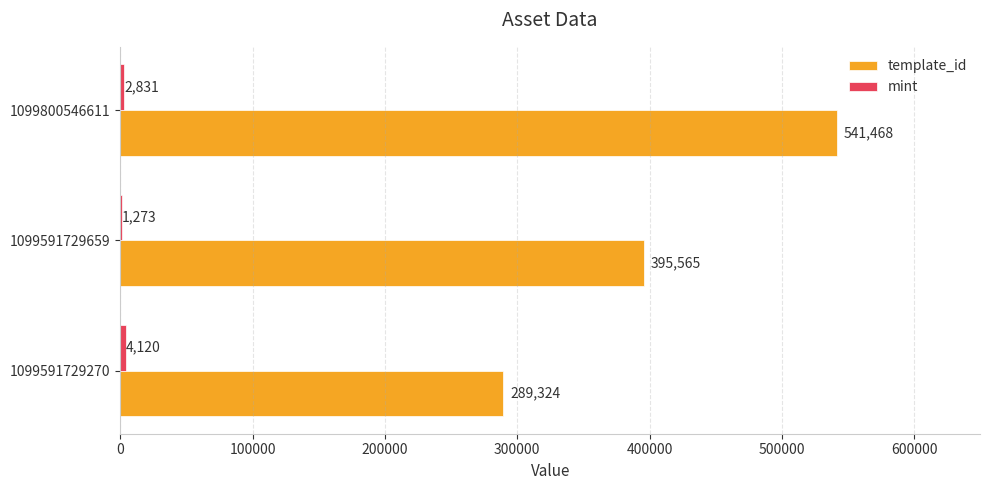

How many template_id values are between 289324 and 541468?

3